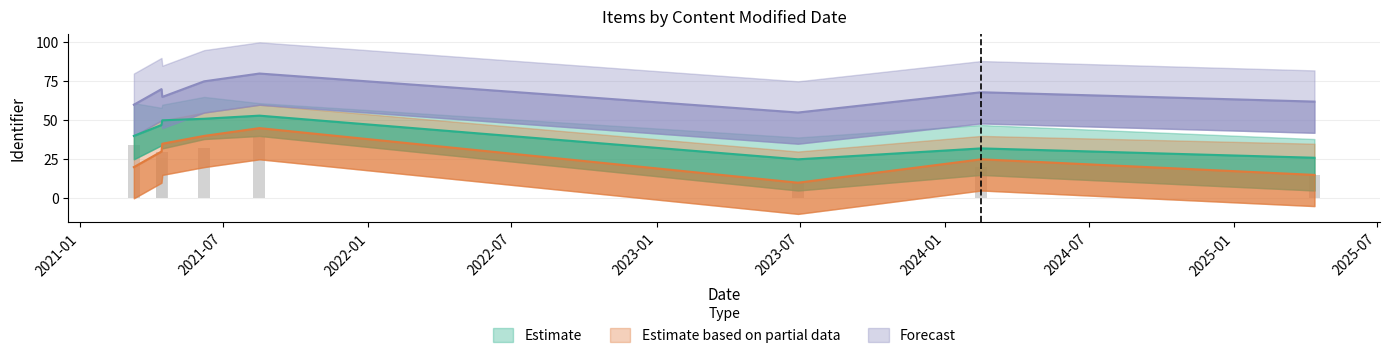

Rank the series by their average value, from highest to lowest.

Forecast, Estimate, Estimate based on partial data